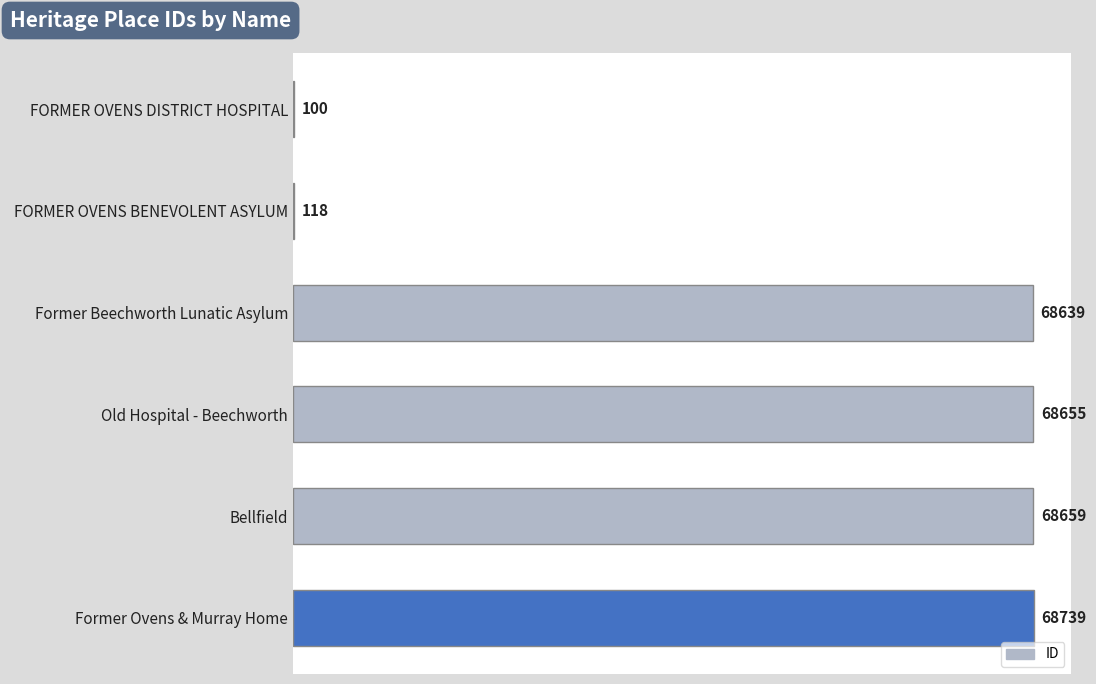

What is the sum of the values at Former Beechworth Lunatic Asylum and Old Hospital - Beechworth?

137294